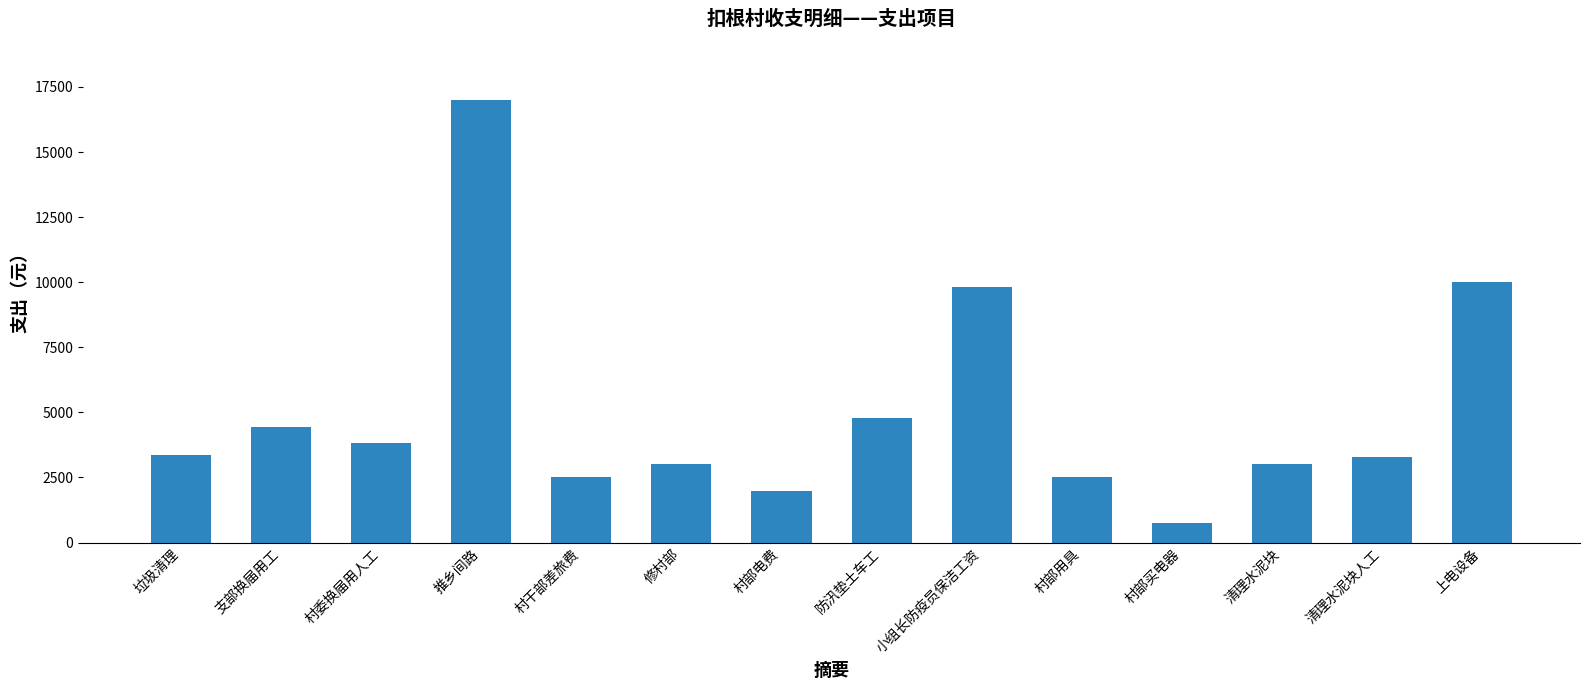

What is the difference between the second highest and minimum values?

9260